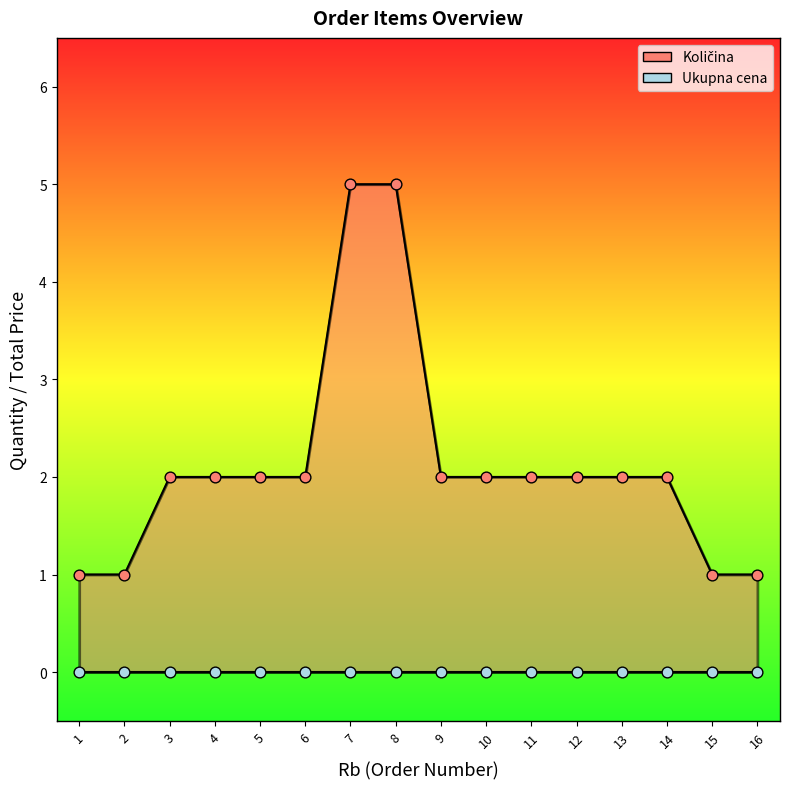

Which has a higher value, 7 or 14?

7